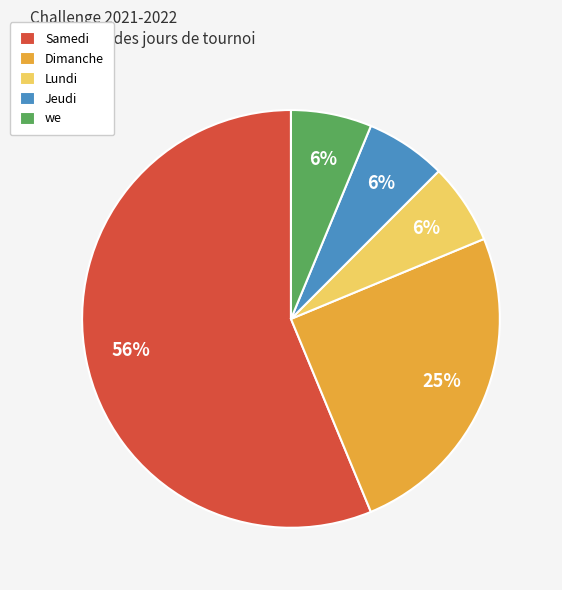

How many slices are in this pie chart?

5